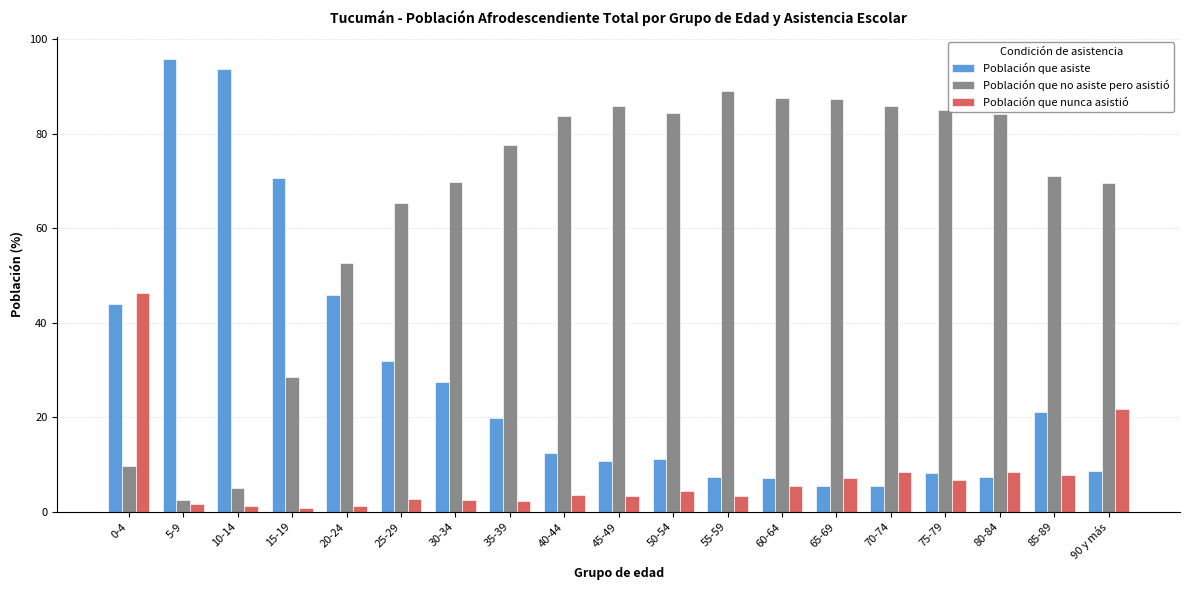

What value does the Población que nunca asistió series have at 30-34?

2.6